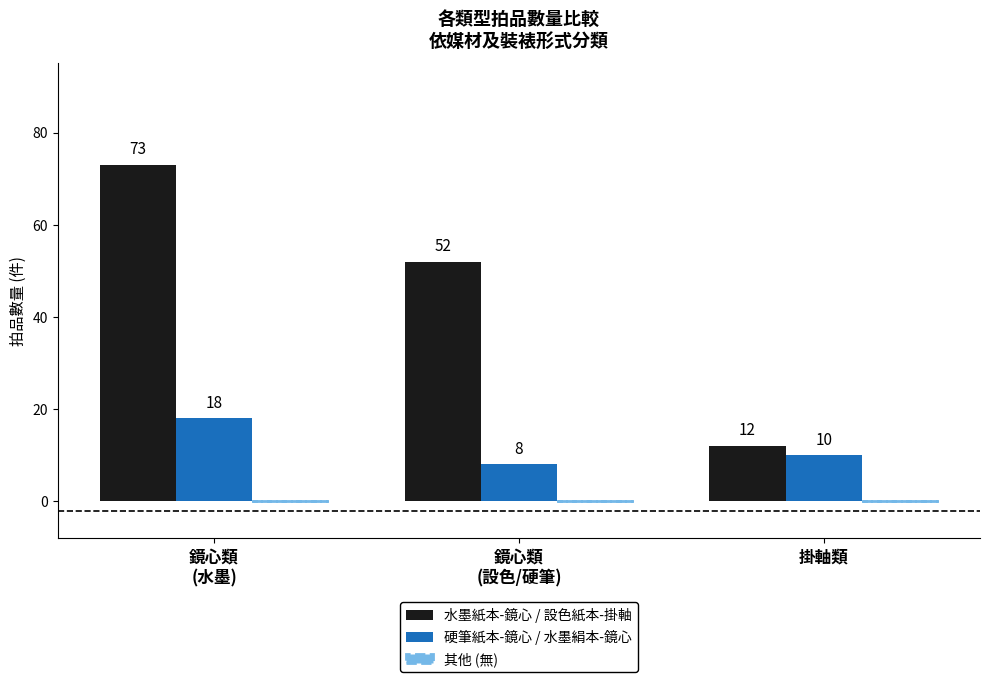

Rank the series by their average value, from lowest to highest.

硬筆紙本-鏡心 / 水墨絹本-鏡心, 水墨紙本-鏡心 / 設色紙本-掛軸